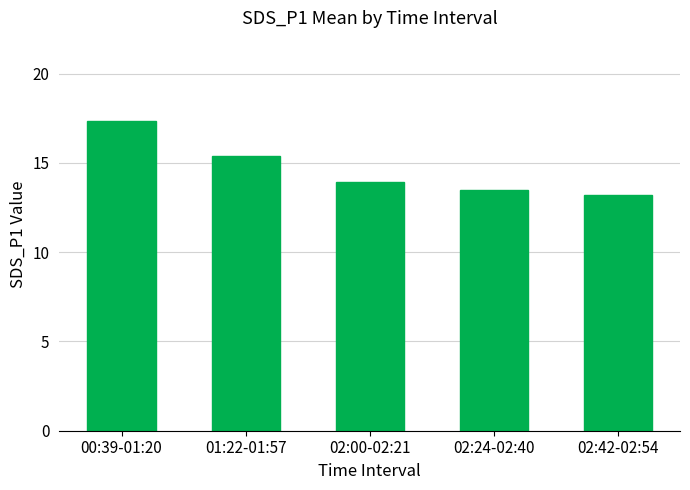

What is the difference between the maximum and second lowest values?

3.9